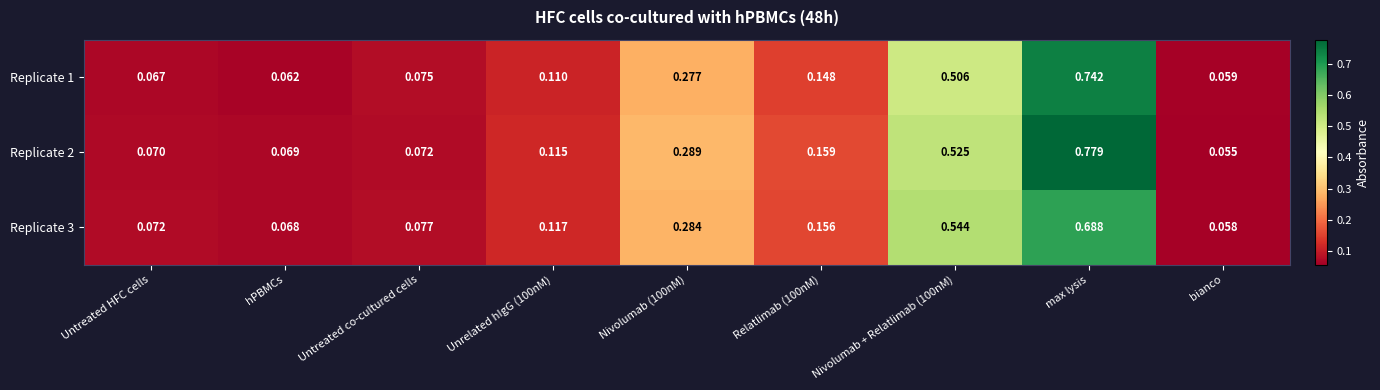

How many categories are shown in the chart?

9